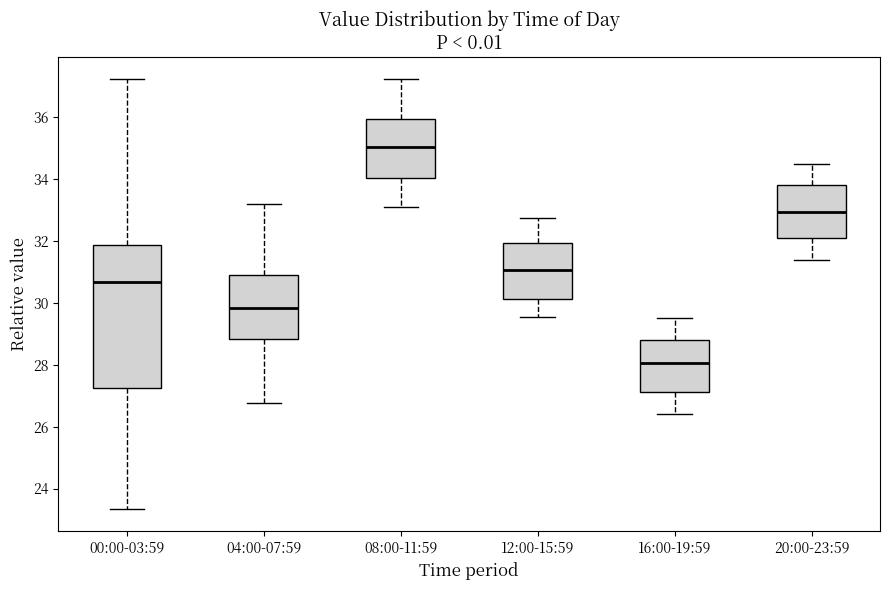

Where is the upper edge of the box for 12:00-15:59 on the y-axis? The values are not printed on the chart, so give them approximately, as read against the axis.

32.0